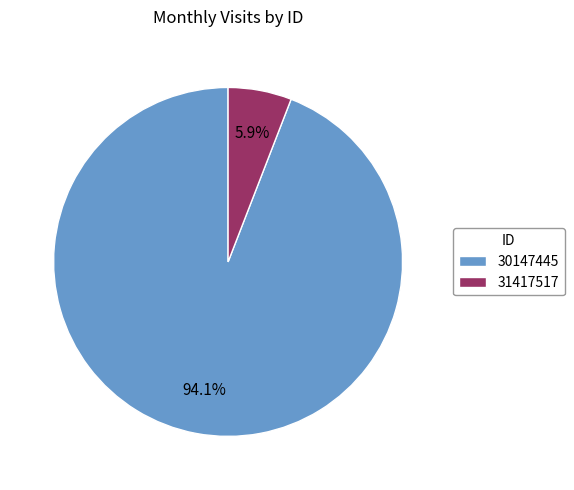

What percentage is the 31417517 slice, to the nearest percent?

6%